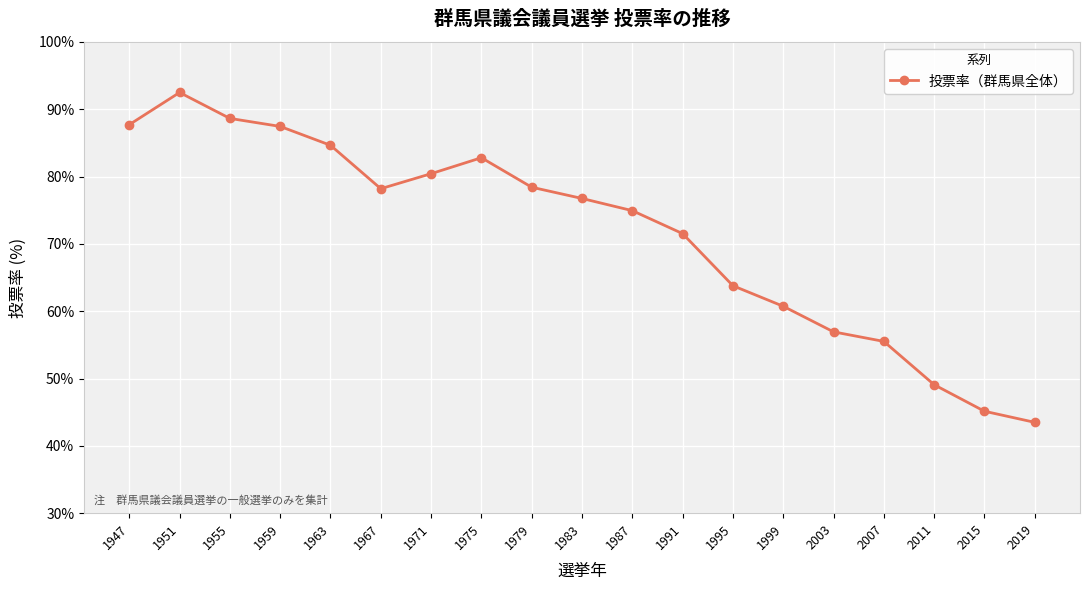

How many lines are shown in the chart?

1